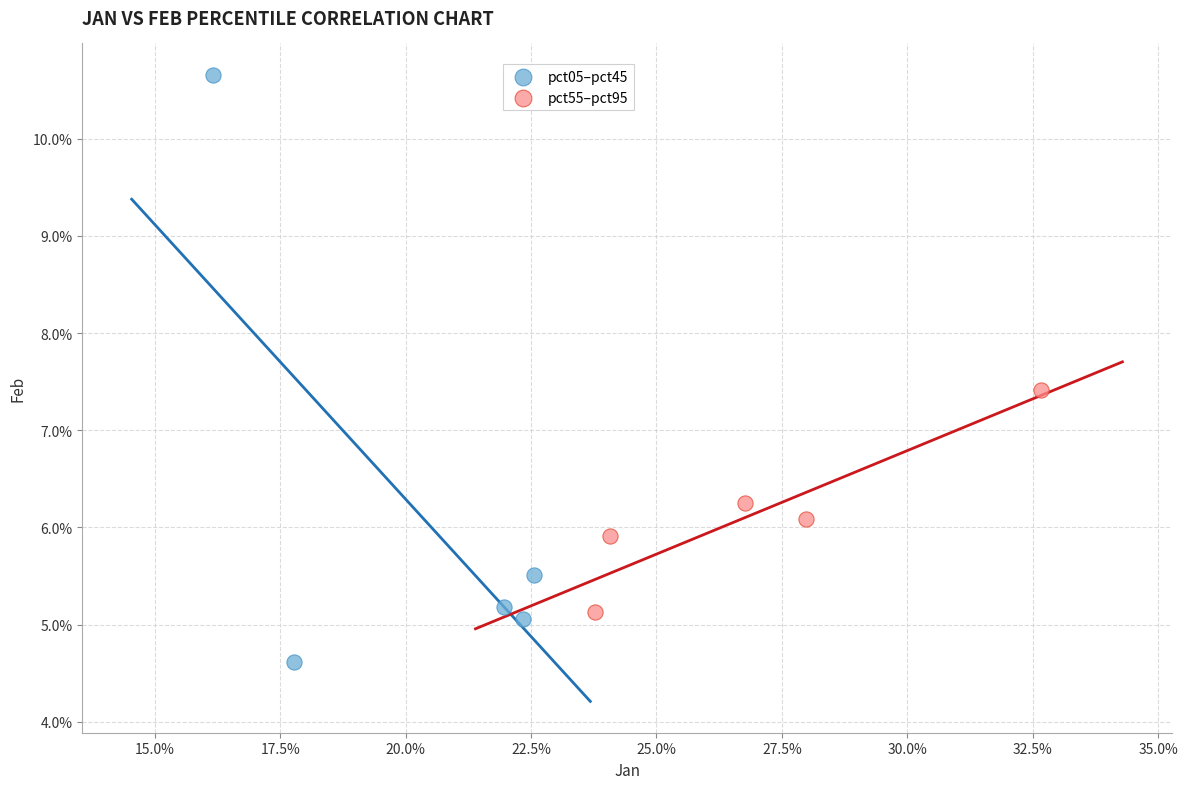

Which series reaches the maximum Y coordinate?

pct05–pct45